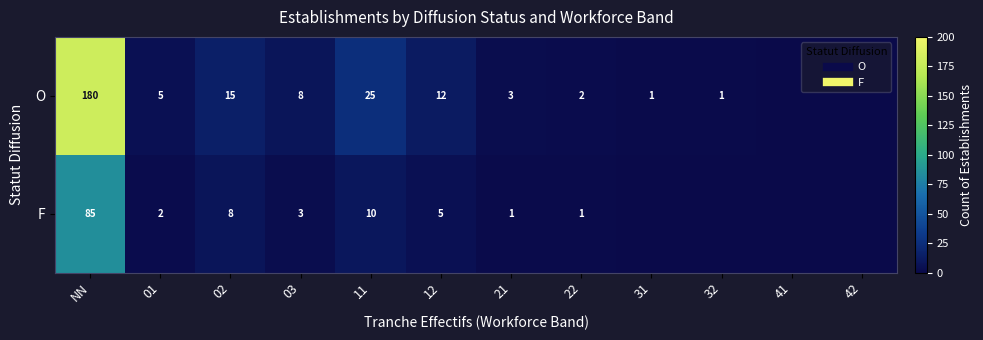

How many values in O are above zero?

10